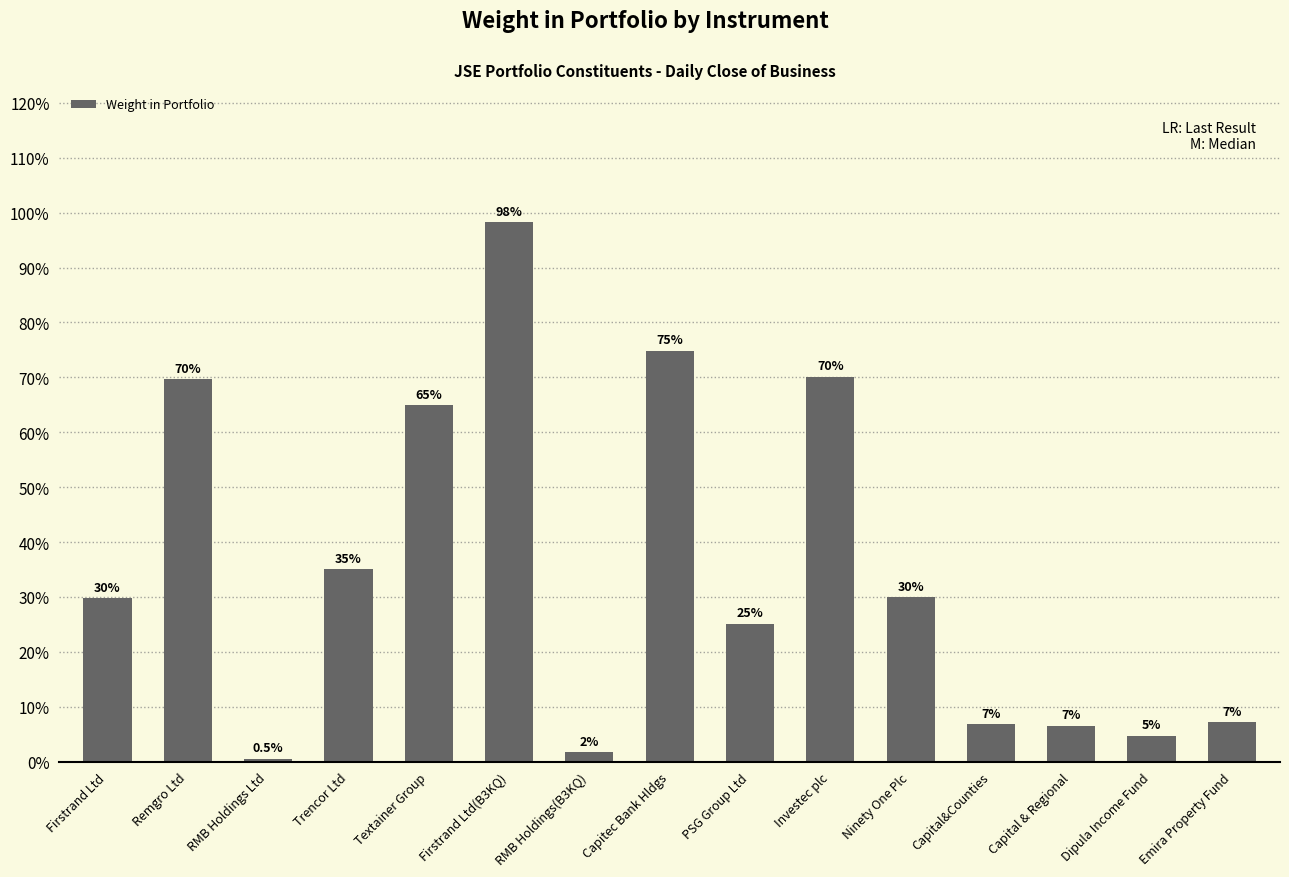

What is the difference between the values at Capitec Bank Hldgs and Emira Property Fund?

0.7